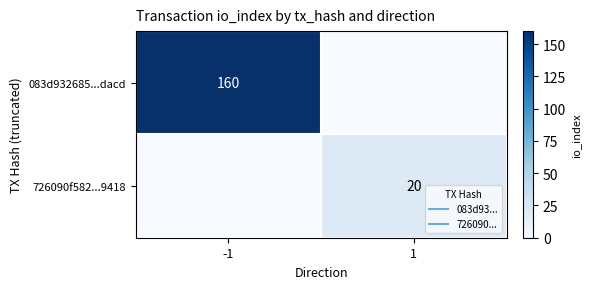

At which label is 083d932685...dacd closest to 80?

-1